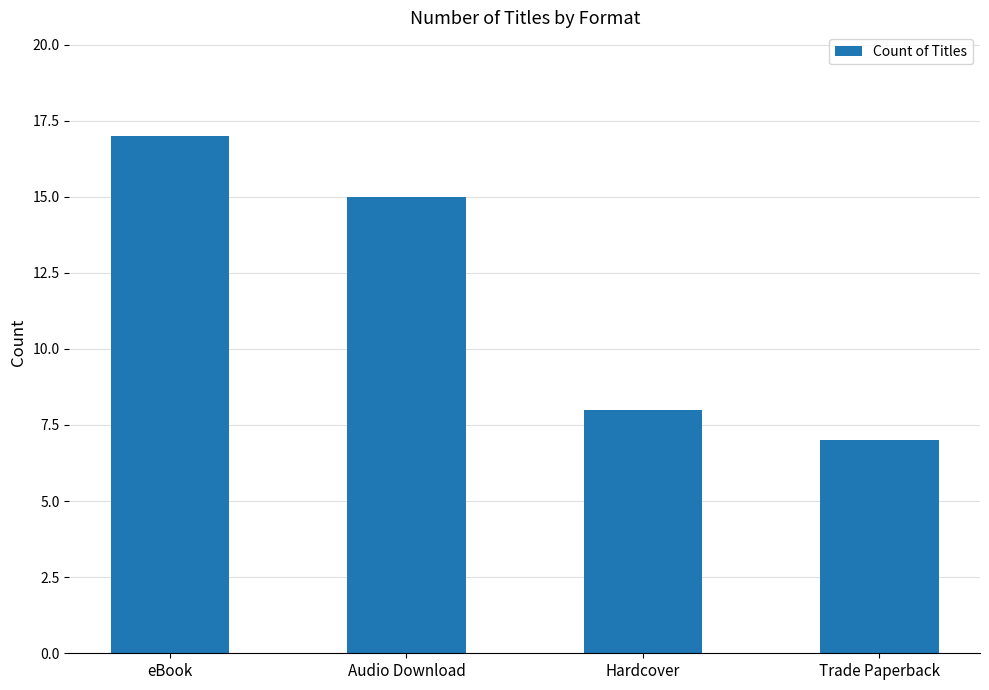

How many values are between 8 and 17?

3